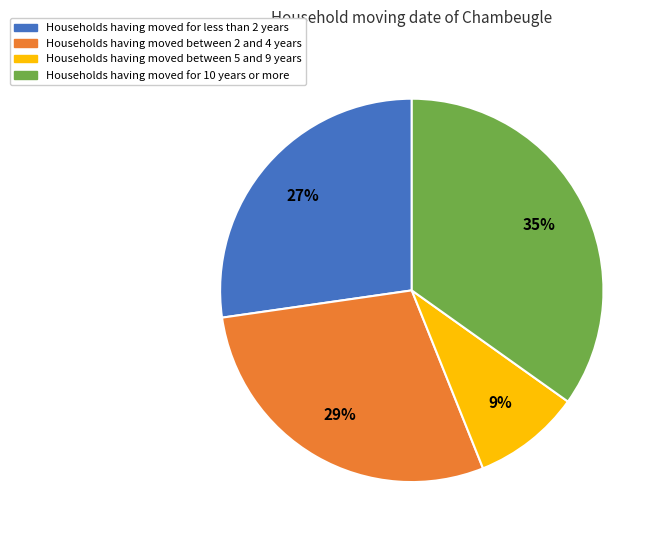

Is there a majority slice in this chart?

No